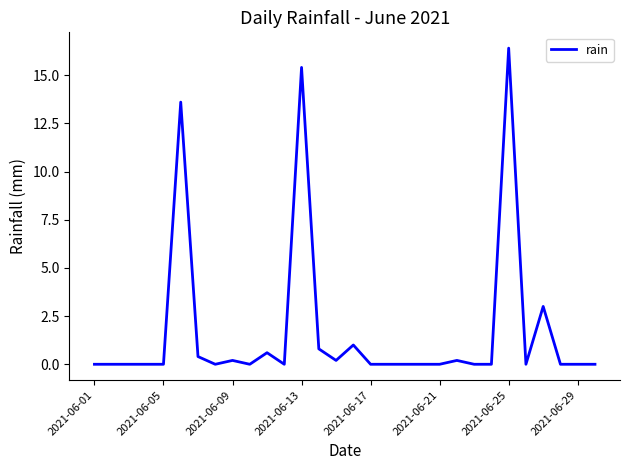

What is the difference between the maximum and minimum values?

16.4